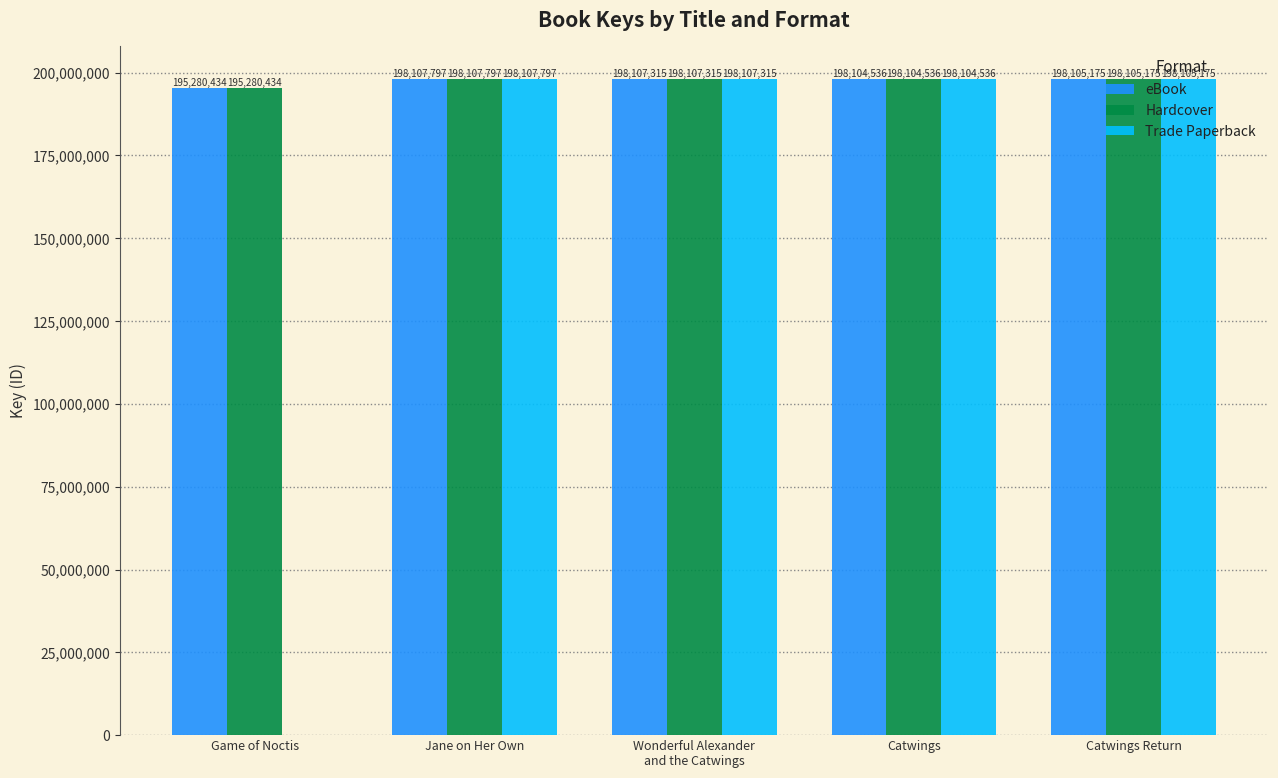

Which series changed the most between Game of Noctis and Catwings Return?

Trade Paperback